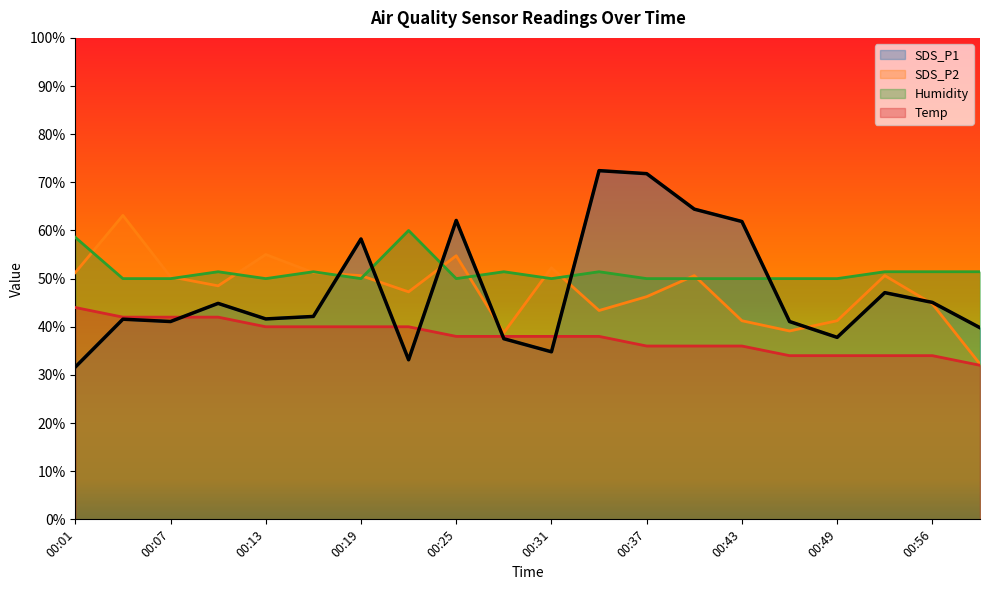

Reading left to right, transcribe all the data shown in this chart.

SDS_P1: 31.6	41.6	41.1	44.9	41.6	42.1	58.2	33.1	62.1	37.5	34.8	72.4	71.8	64.4	61.9	41.1	37.8	47.1	45.1	39.8
SDS_P2: 51.2	63.1	50.4	48.5	55.0	51.2	50.6	47.2	54.8	38.8	52.2	43.4	46.2	50.6	41.2	39.1	41.2	50.6	44.8	32.2
Humidity: 58.6	50.0	50.0	51.4	50.0	51.4	50.0	60.0	50.0	51.4	50.0	51.4	50.0	50.0	50.0	50.0	50.0	51.4	51.4	51.4
Temp: 44.0	42.0	42.0	42.0	40.0	40.0	40.0	40.0	38.0	38.0	38.0	38.0	36.0	36.0	36.0	34.0	34.0	34.0	34.0	32.0